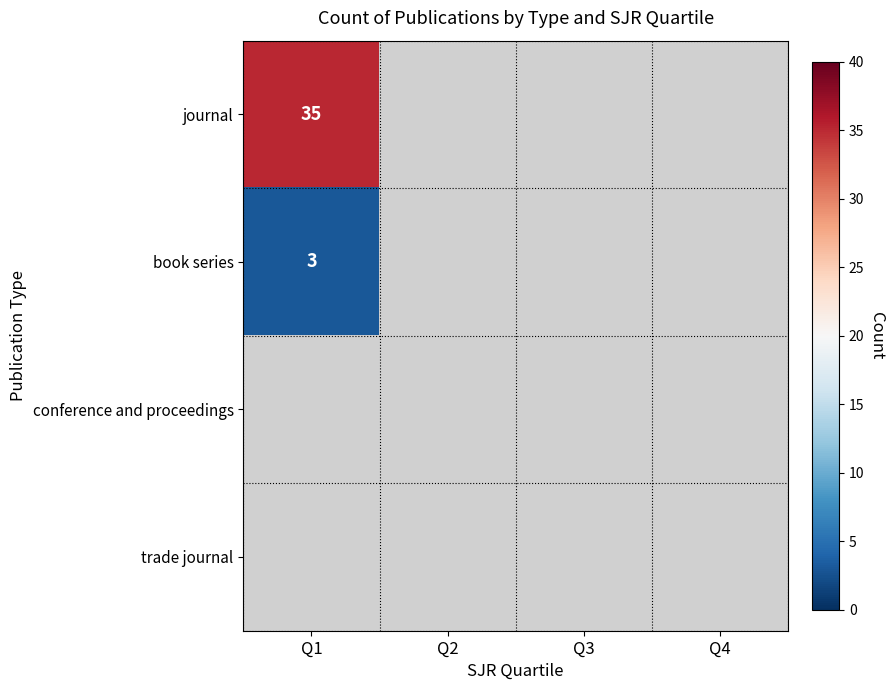

Which series has the largest range (max minus min)?

journal